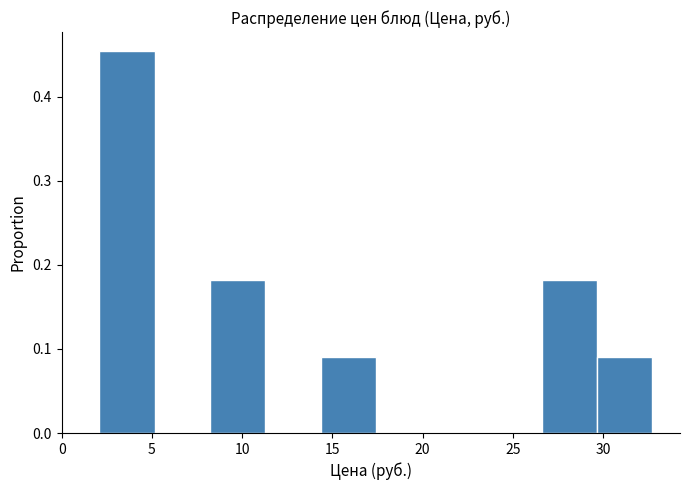

Over which range of the x-axis is the bar tallest?

2.0 to 5.0